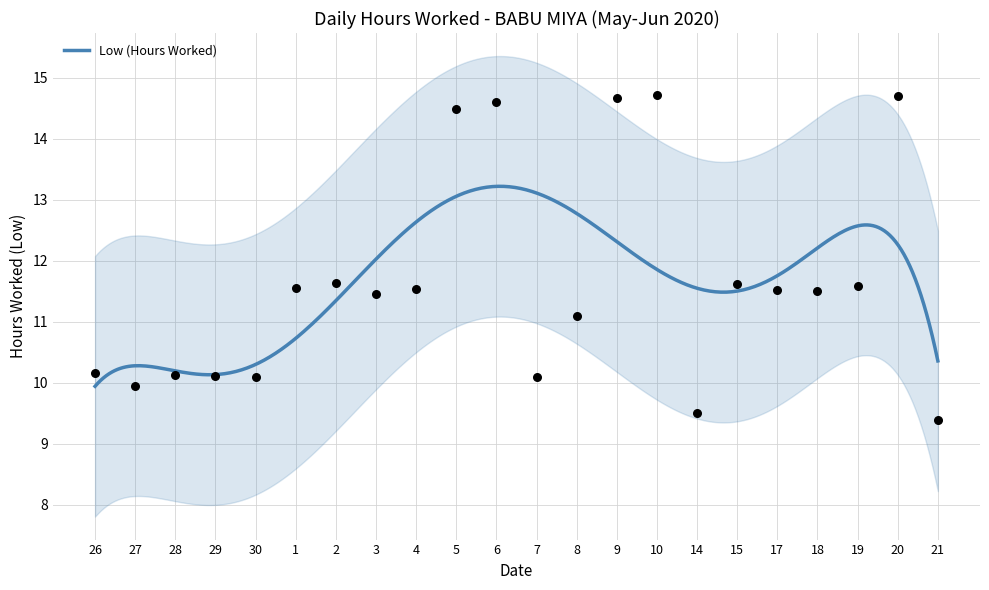

Approximately how many times larger is the value at 26 compared to 2?

0.9